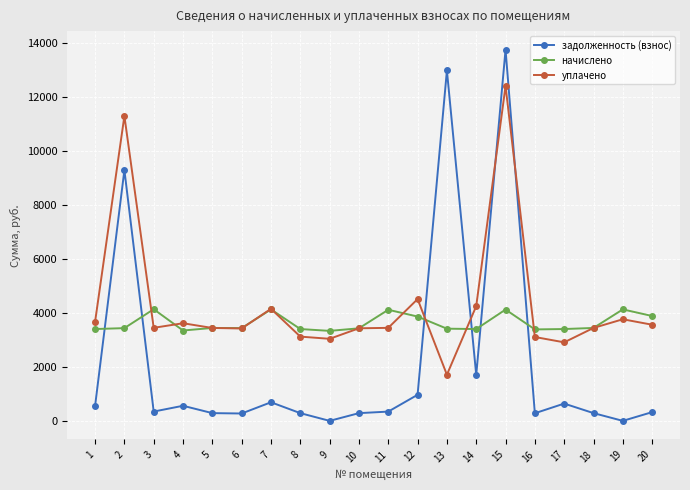

True or false: начислено has a value of 3402.0 at 8.

True